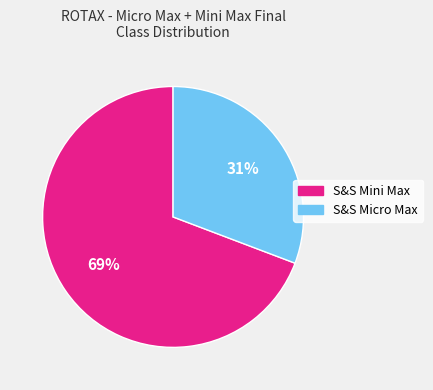

Rank the categories by value from lowest to highest.

S&S Micro Max, S&S Mini Max